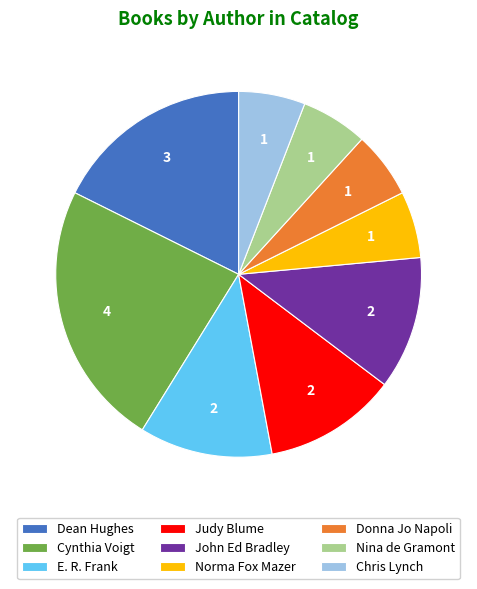

How many slices are in this pie chart?

9